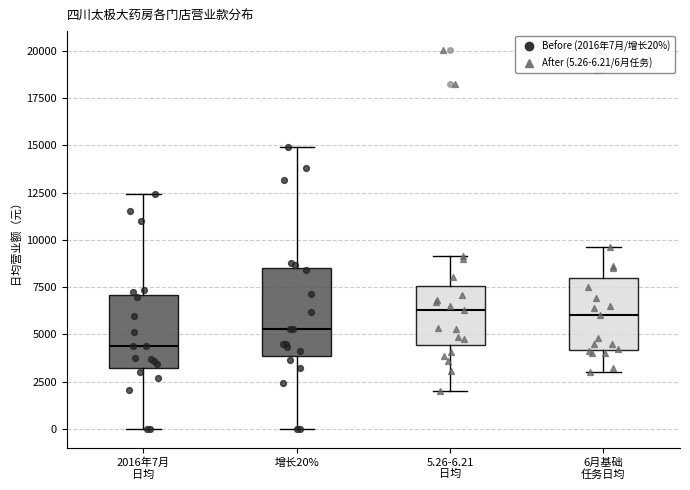

Reading left to right, read every box against the y-axis: the position of its median line, the range the box covers, and the ends of its whiskers. The values are not printed on the chart, so give them approximately, as read against the axis.

2016年7月 日均: median 4500, box 3000 to 7000, whiskers 0 to 12500
增长20%: median 5500, box 4000 to 8500, whiskers 0 to 15000
5.26-6.21 日均: median 6500, box 4500 to 7500, whiskers 2000 to 9000
6月基础 任务日均: median 6000, box 4000 to 8000, whiskers 3000 to 9500